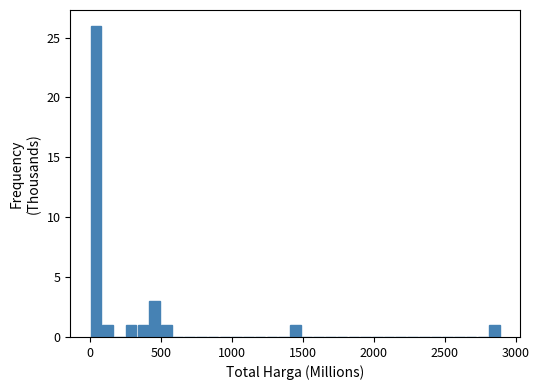

Around what value on the x-axis is the tallest bar? Give the approximate position of its centre, as read against the axis.

50